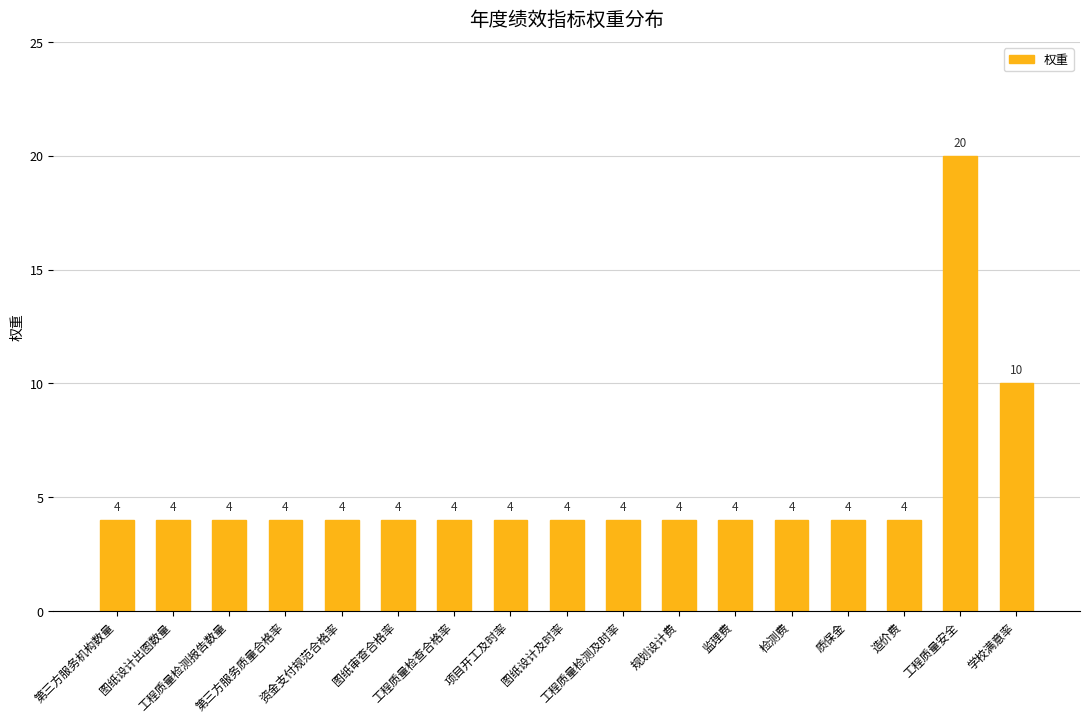

Reading left to right, what are all the values shown in this chart?

4	4	4	4	4	4	4	4	4	4	4	4	4	4	4	20	10